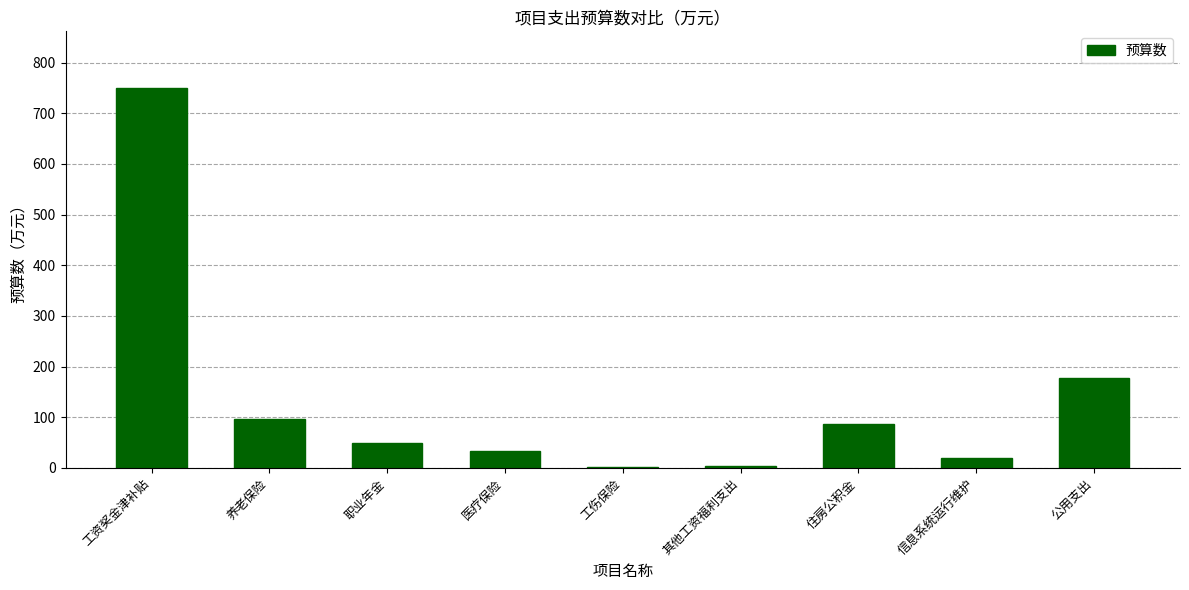

What is the difference between the values at 其他工资福利支出 and 公用支出?

172.1